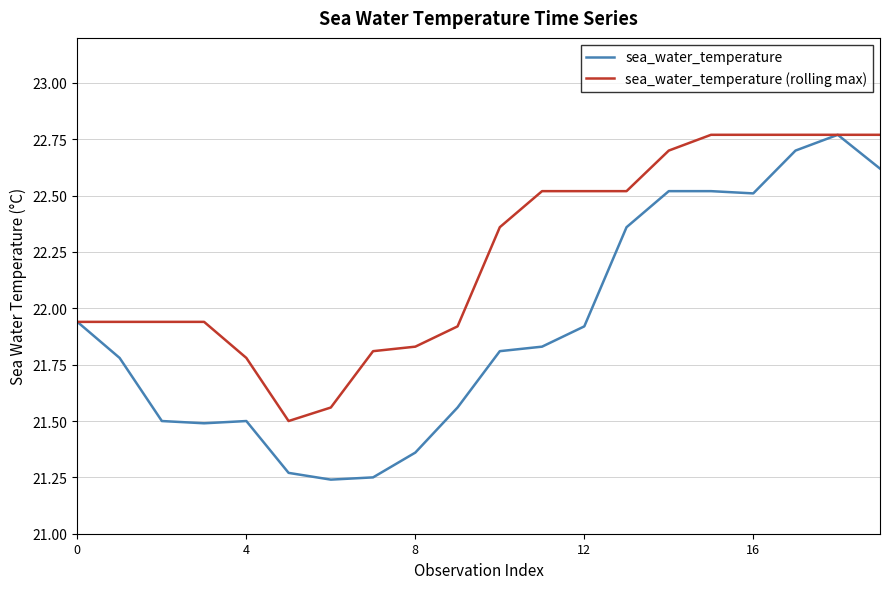

What is the minimum value for sea_water_temperature (rolling max)?

21.5